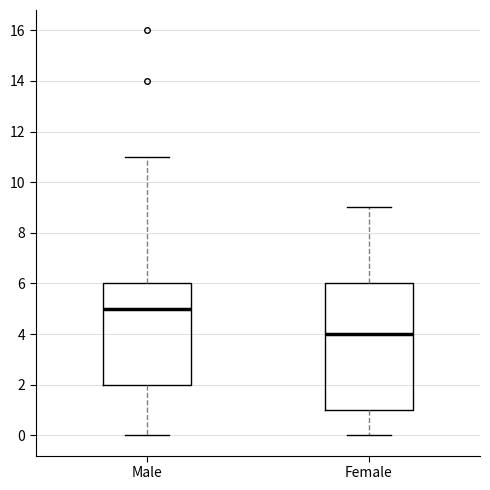

Where is the upper edge of the box for Male on the y-axis? The values are not printed on the chart, so give them approximately, as read against the axis.

6